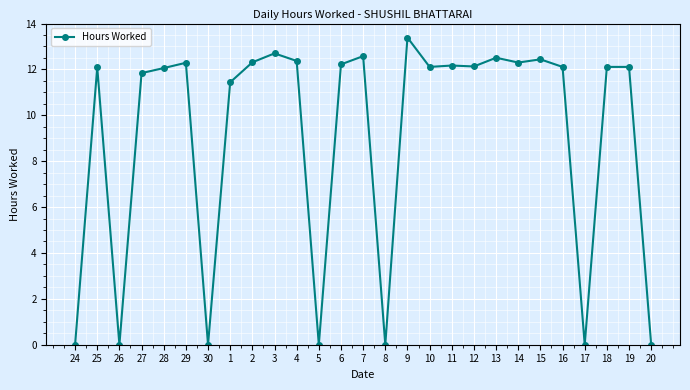

Count the number of values greater than 12.

18